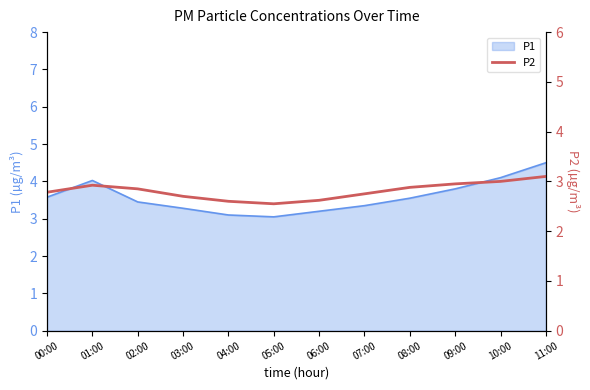

Which category has the highest value across all series?

11:00